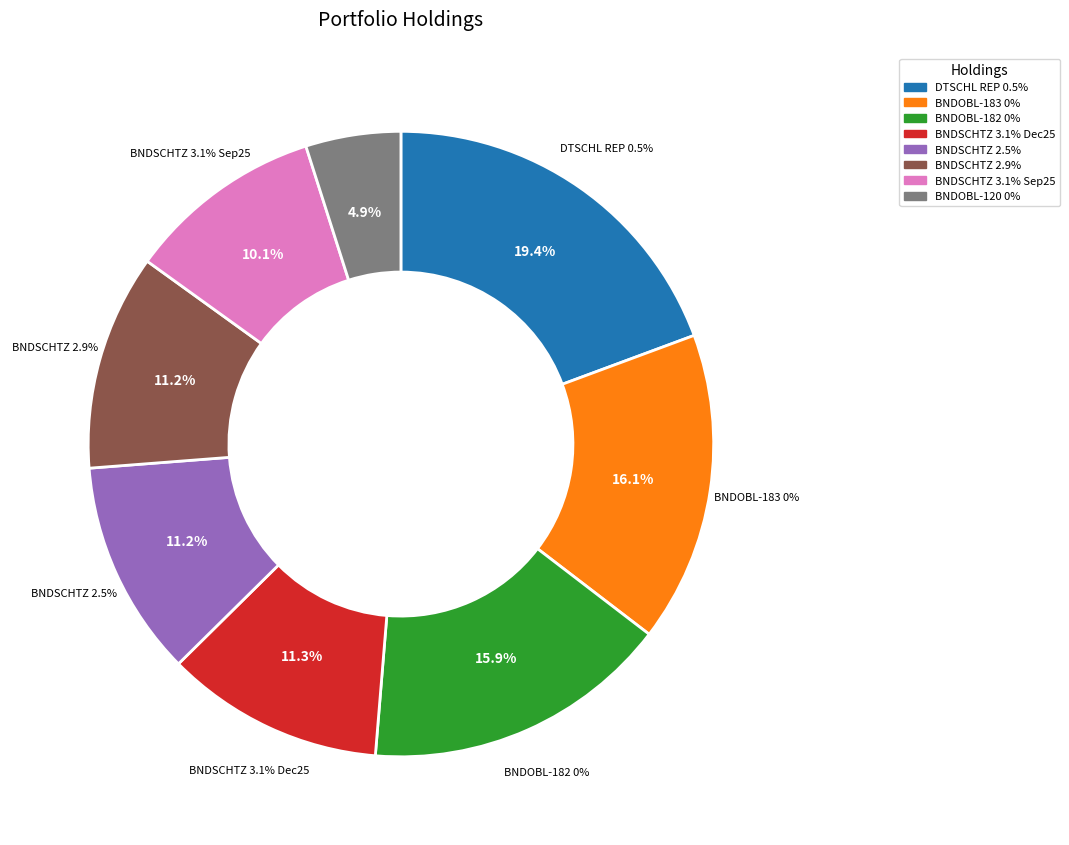

What percentage is the BUNDESSCHATZANW 2.5% 24-19/03/2026 slice, to the nearest percent?

11%